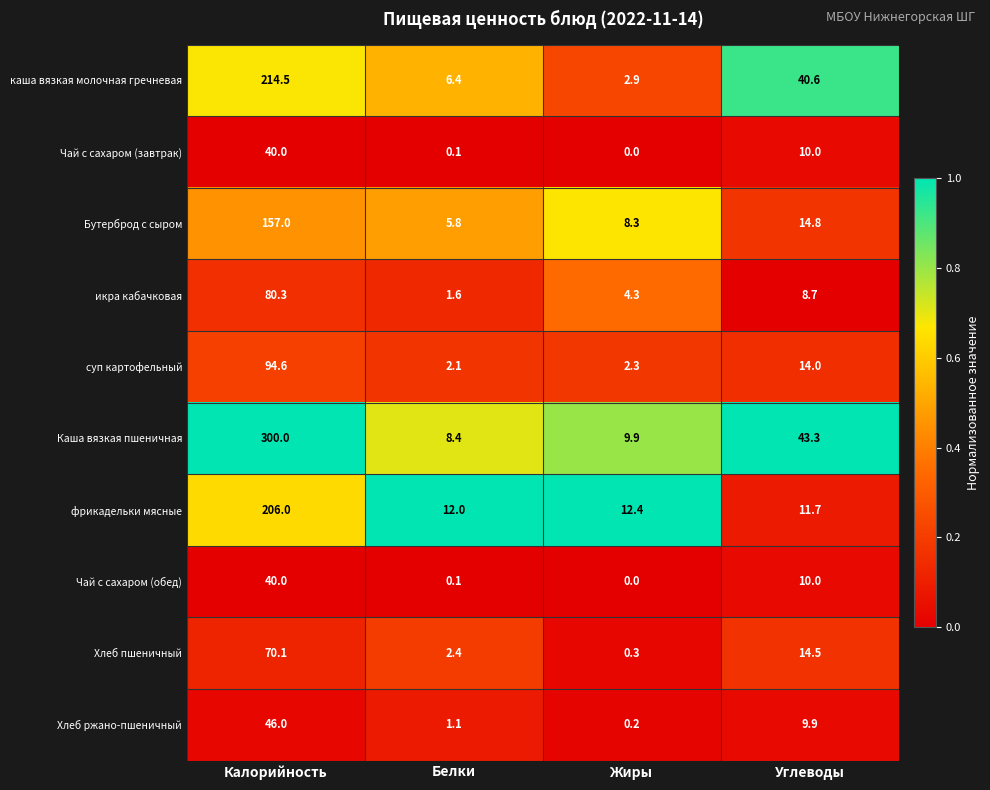

At which label is Хлеб пшеничный closest to 35?

Углеводы